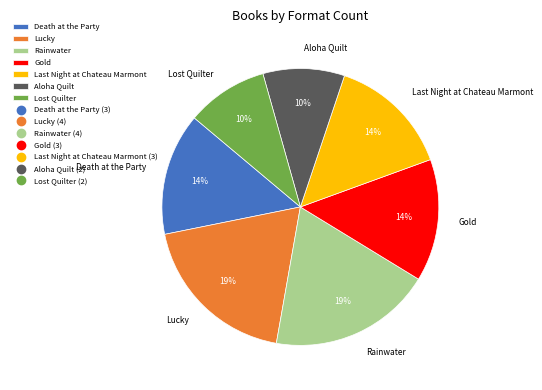

Which has a higher value, Lucky or Lost Quilter?

Lucky